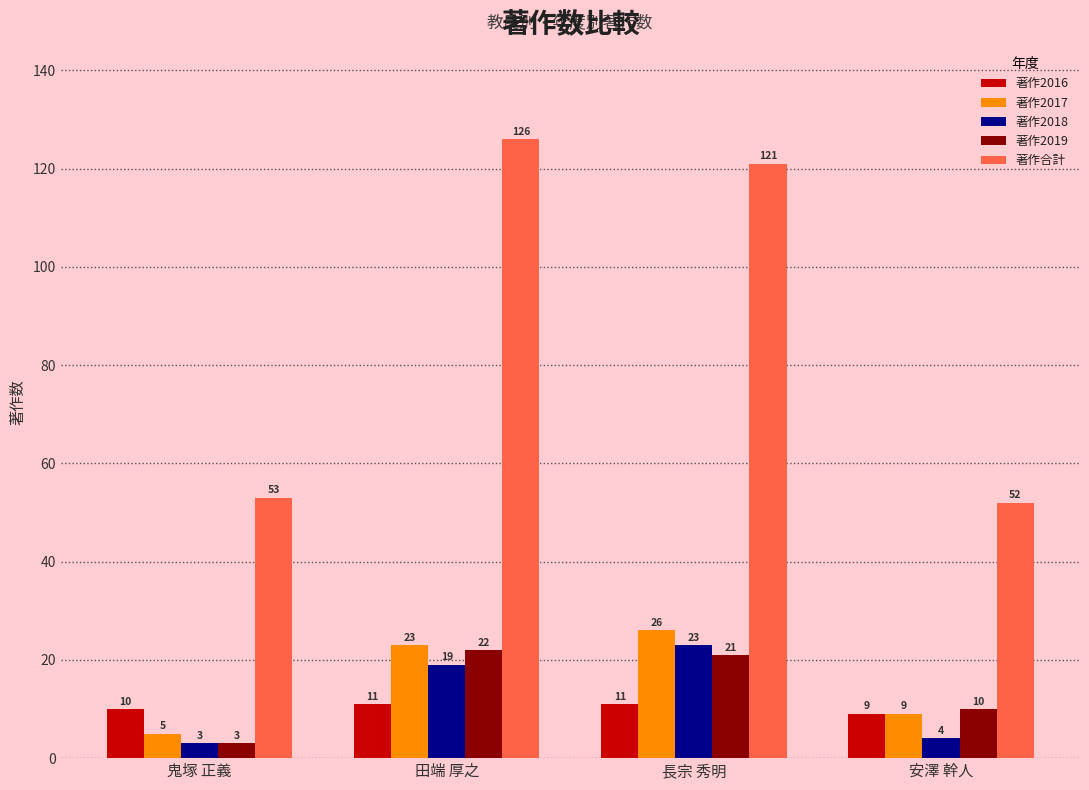

Reading right to left, transcribe all the data shown in this chart.

著作2016: 安澤 幹人=9	長宗 秀明=11	田端 厚之=11	鬼塚 正義=10
著作2017: 安澤 幹人=9	長宗 秀明=26	田端 厚之=23	鬼塚 正義=5
著作2018: 安澤 幹人=4	長宗 秀明=23	田端 厚之=19	鬼塚 正義=3
著作2019: 安澤 幹人=10	長宗 秀明=21	田端 厚之=22	鬼塚 正義=3
著作合計: 安澤 幹人=52	長宗 秀明=121	田端 厚之=126	鬼塚 正義=53